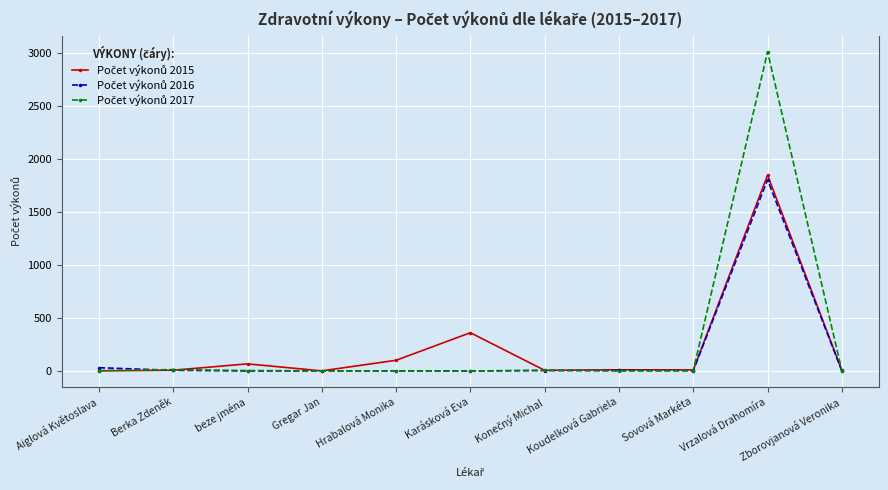

What is the total value across all series at Vrzalová Drahomíra?

6664